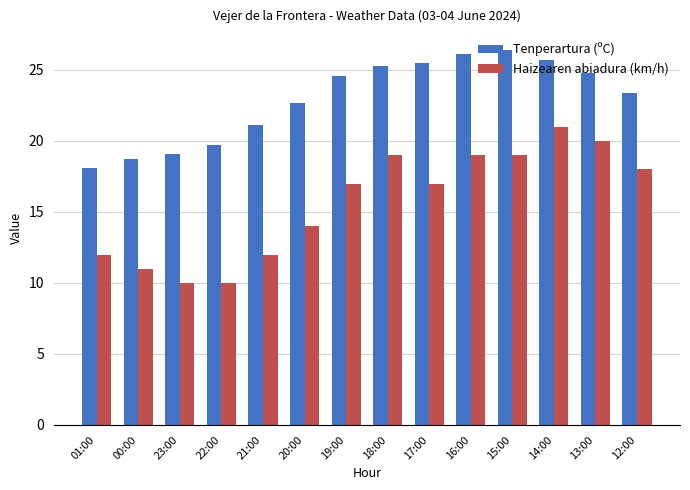

The value of Haizearen abiadura (km/h) at 17:00 is 10.3. True or false?

False